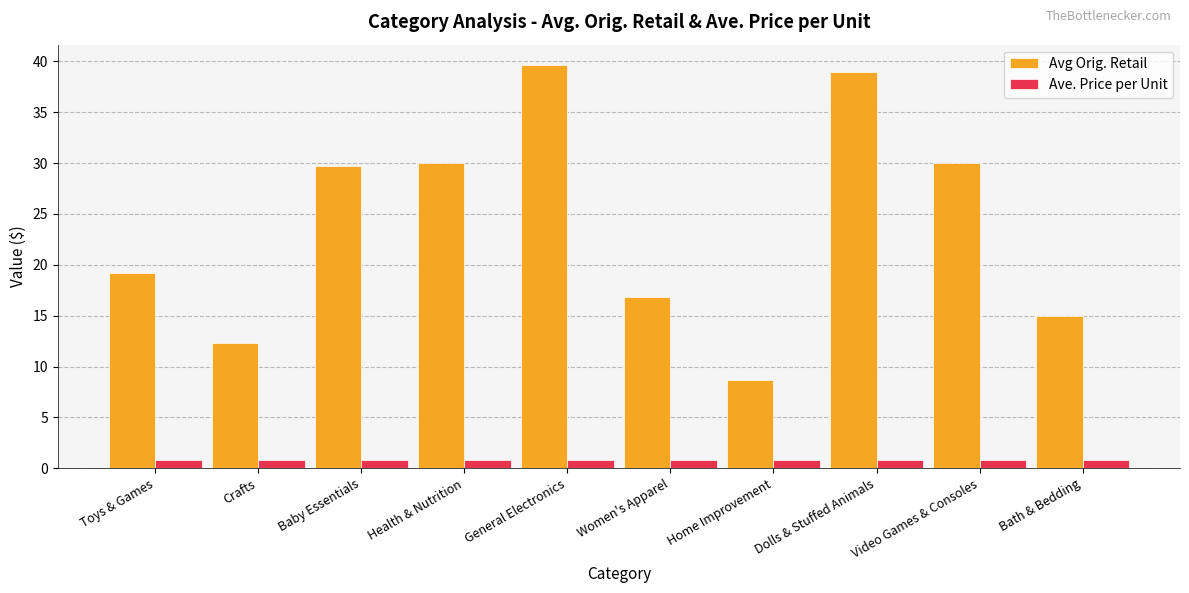

At which label does Avg Orig. Retail reach its minimum?

Home Improvement